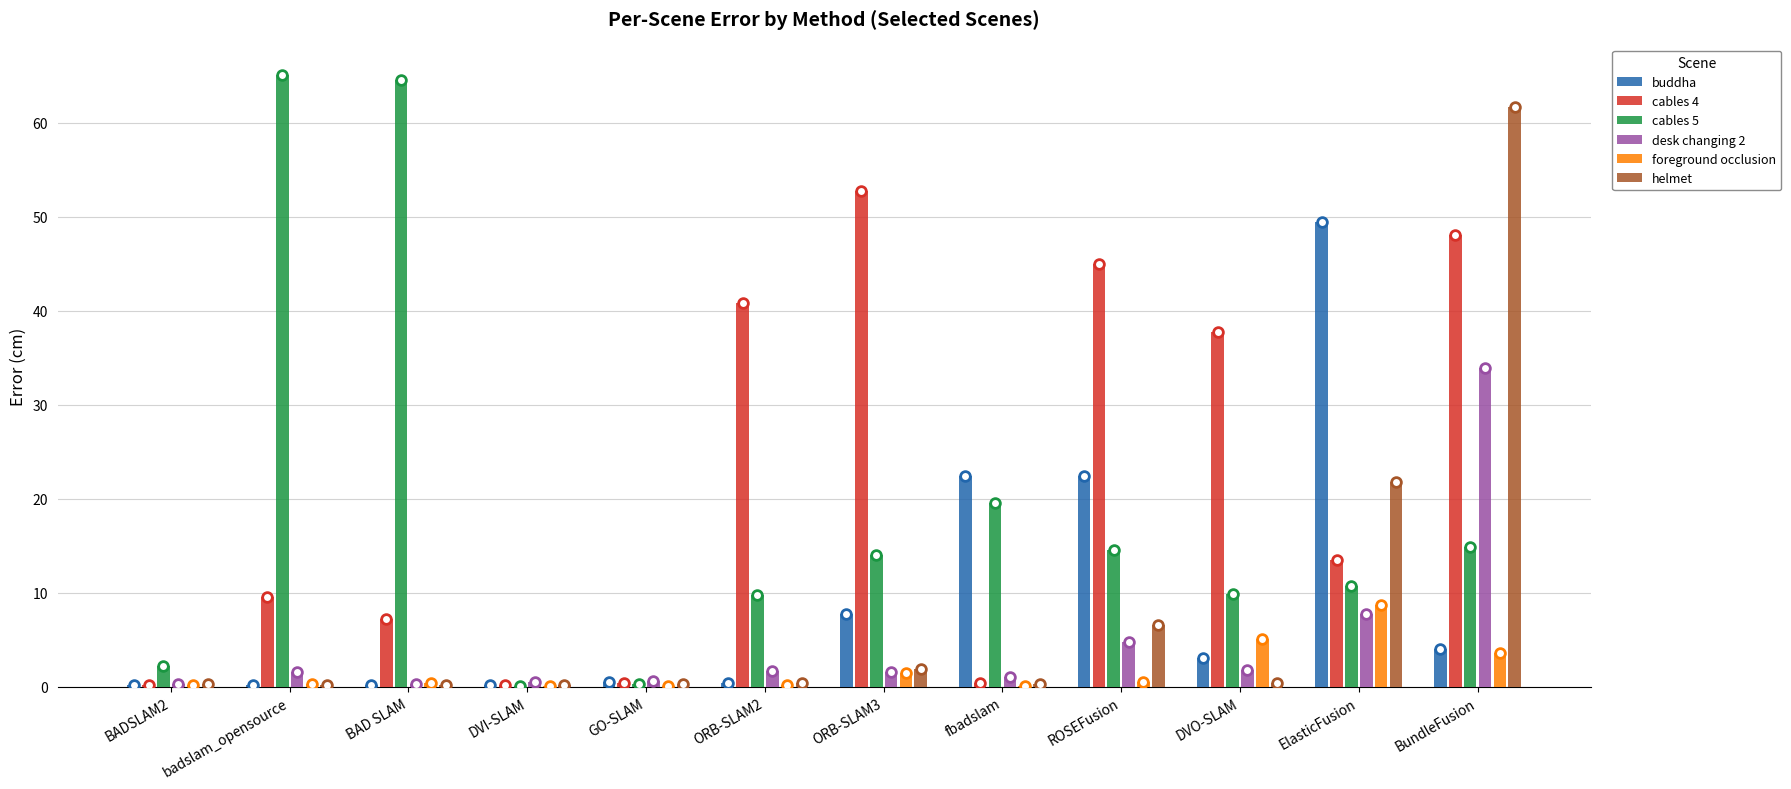

What is the label of the 2nd bar from the right?

ElasticFusion